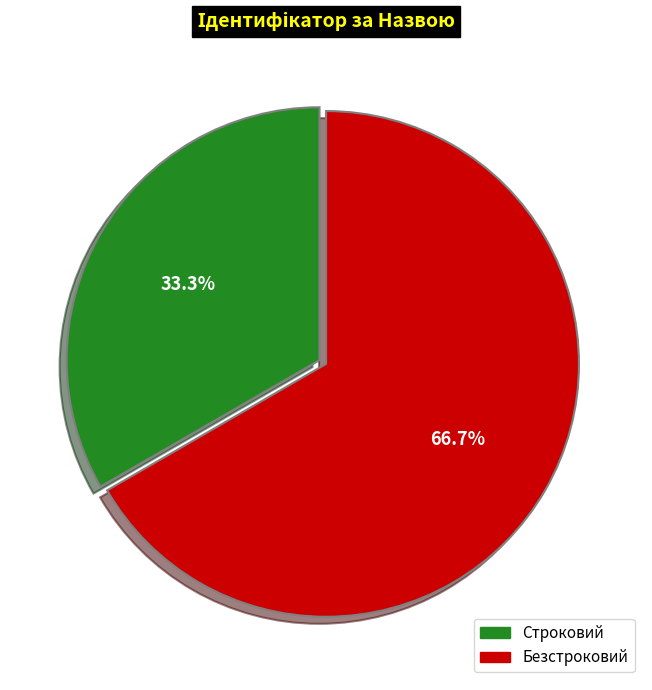

Rank the categories by value from lowest to highest.

Строковий, Безстроковий